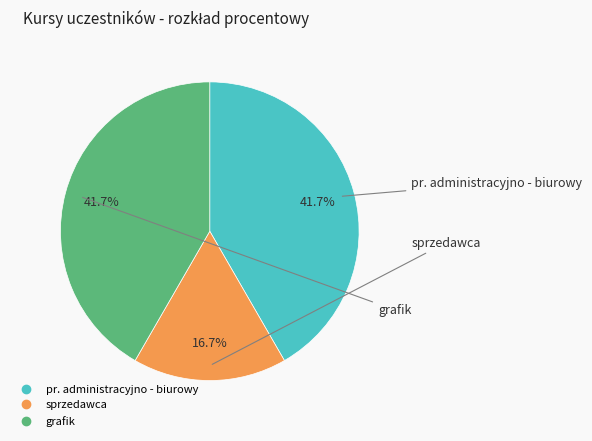

To the nearest percent, what is the difference between the largest and smallest slice percentages?

25%